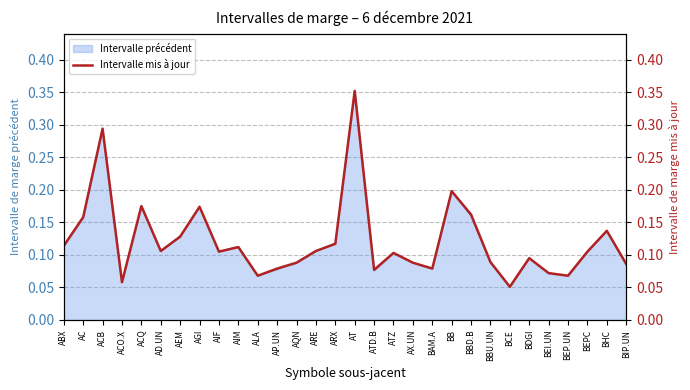

At which label does Intervalle précédent reach its peak?

AT